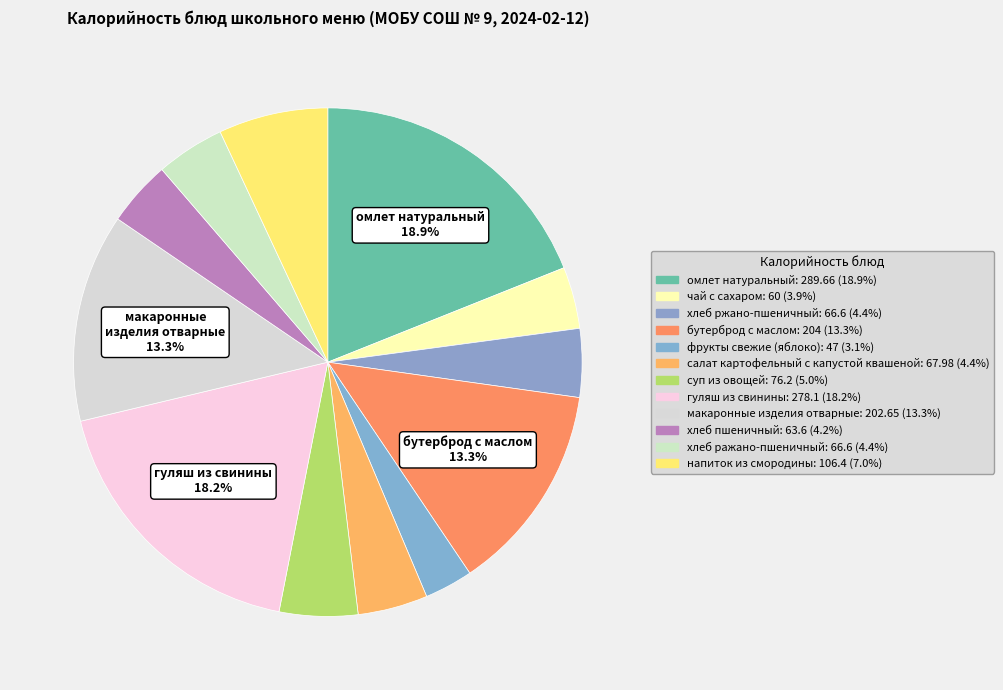

How many slices are in this pie chart?

12